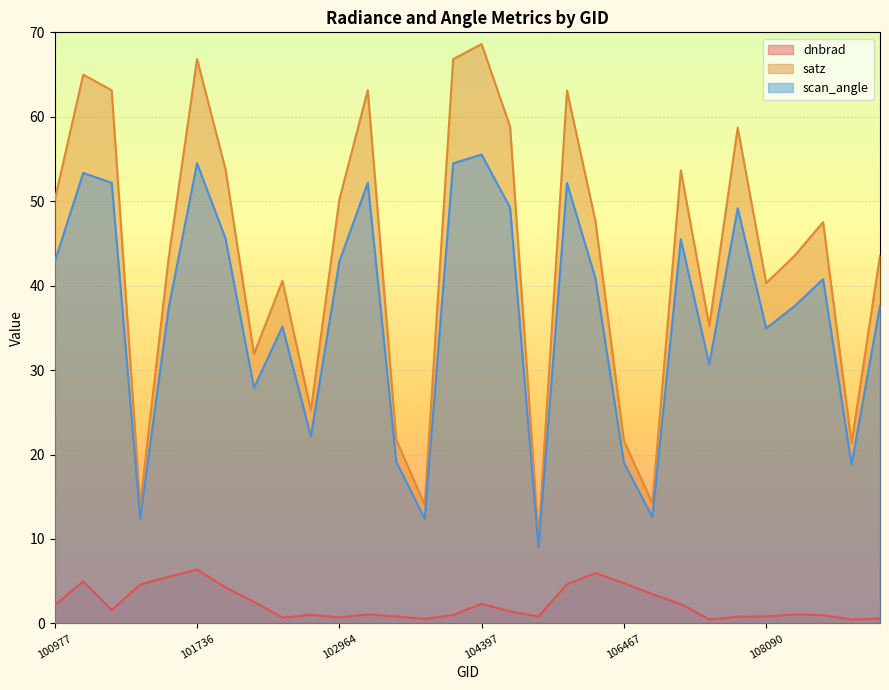

Rank the series by their maximum value, from highest to lowest.

satz, scan_angle, dnbrad